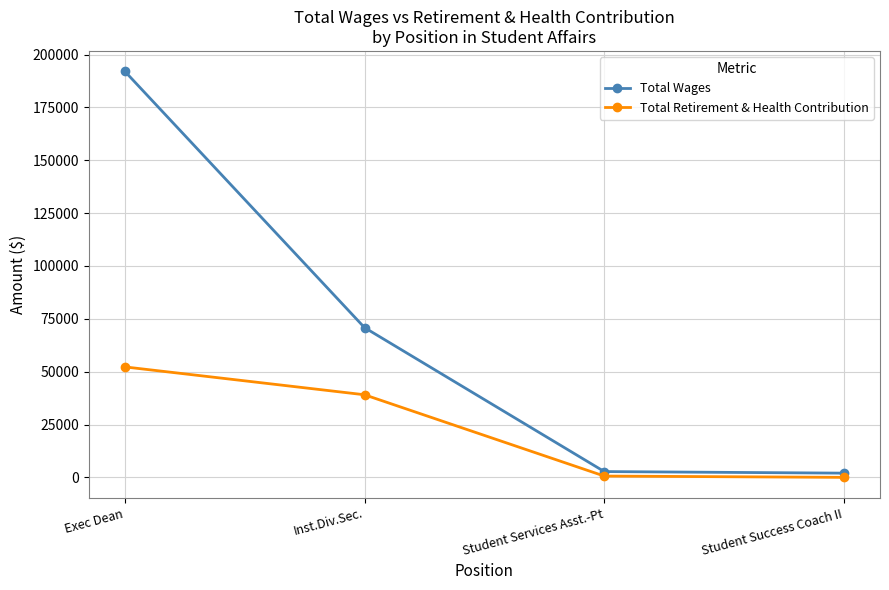

True or false: Total Wages and Total Retirement & Health Contribution intersect in this chart.

False